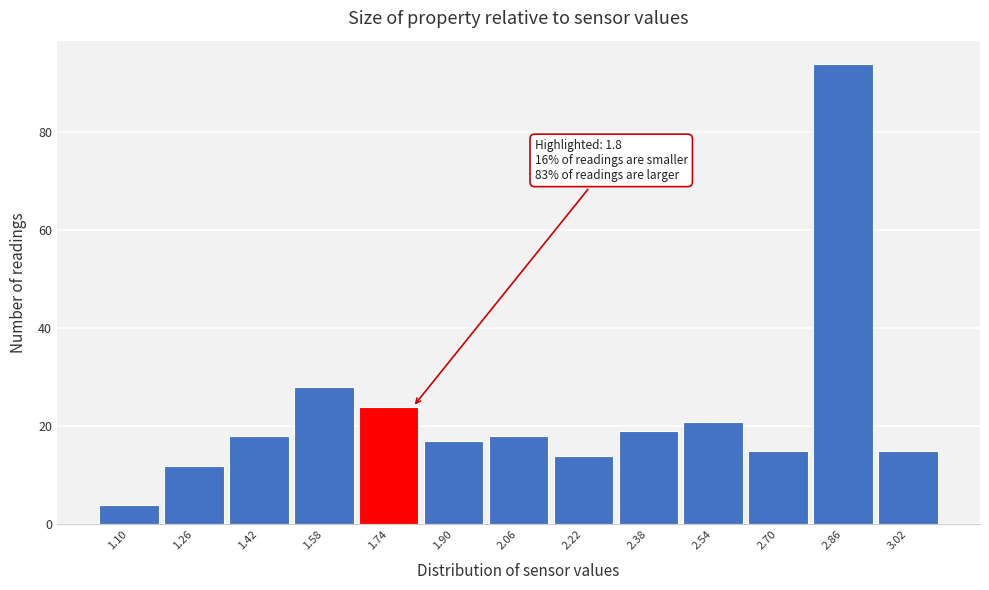

Over which range of the x-axis is the bar tallest?

2.78 to 2.94